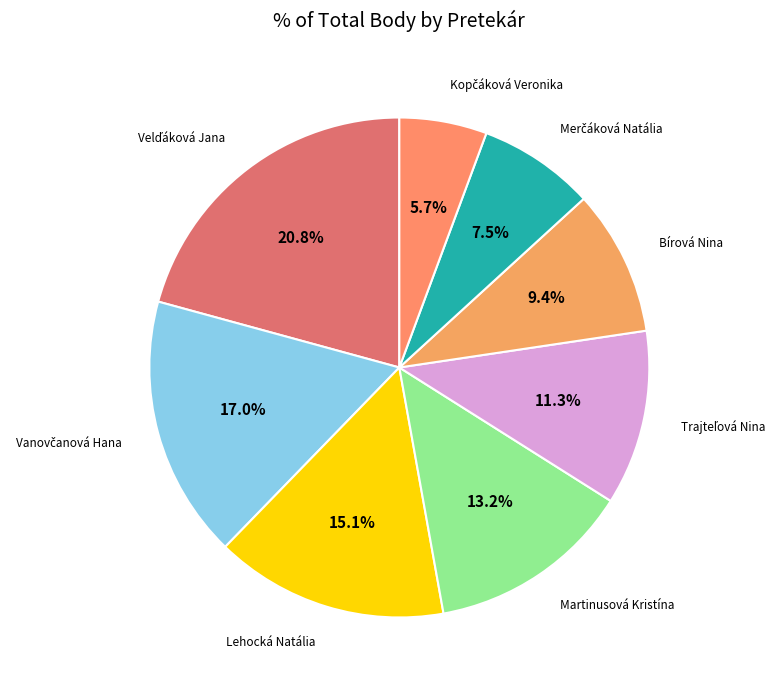

To the nearest percent, what is the difference between the largest and smallest slice percentages?

15%